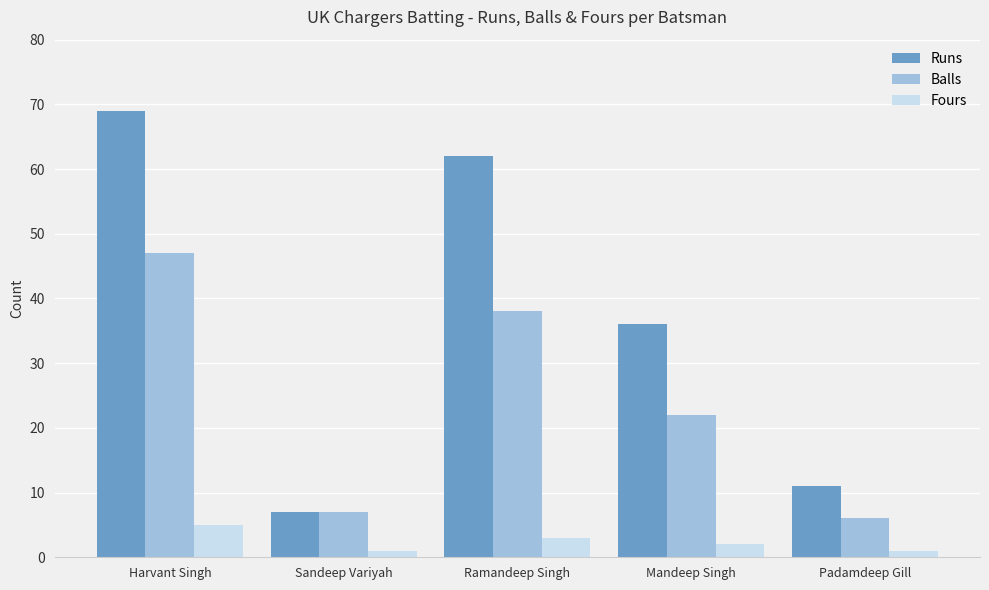

Count the number of data series in this chart.

3